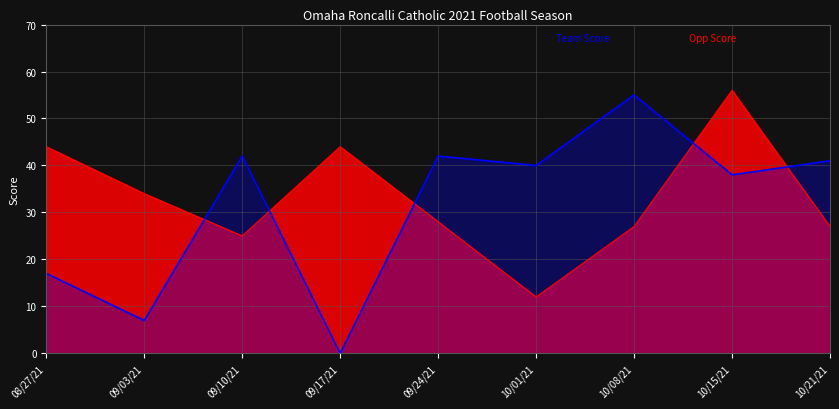

How many points are lower than both their immediate neighbors (excluding endpoints)?

4